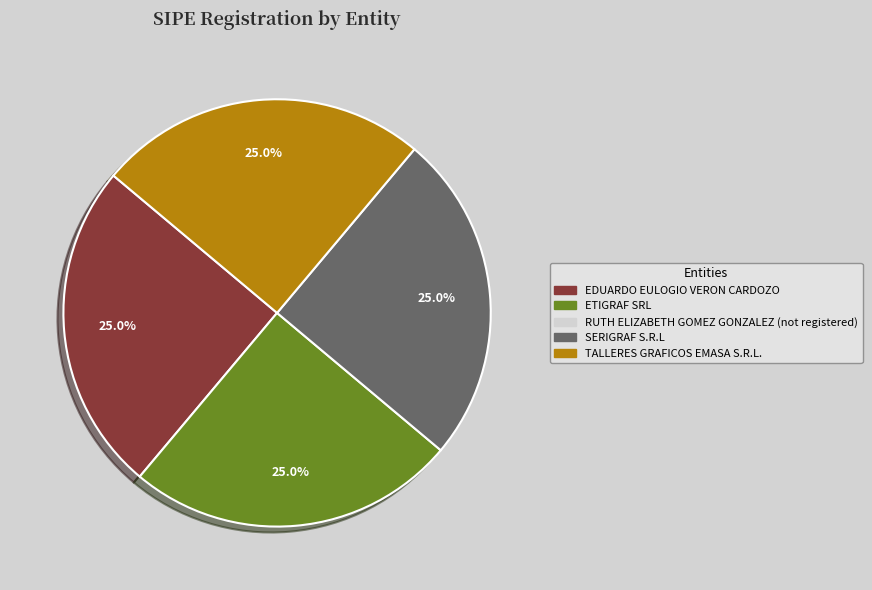

Does any single category account for the majority?

No